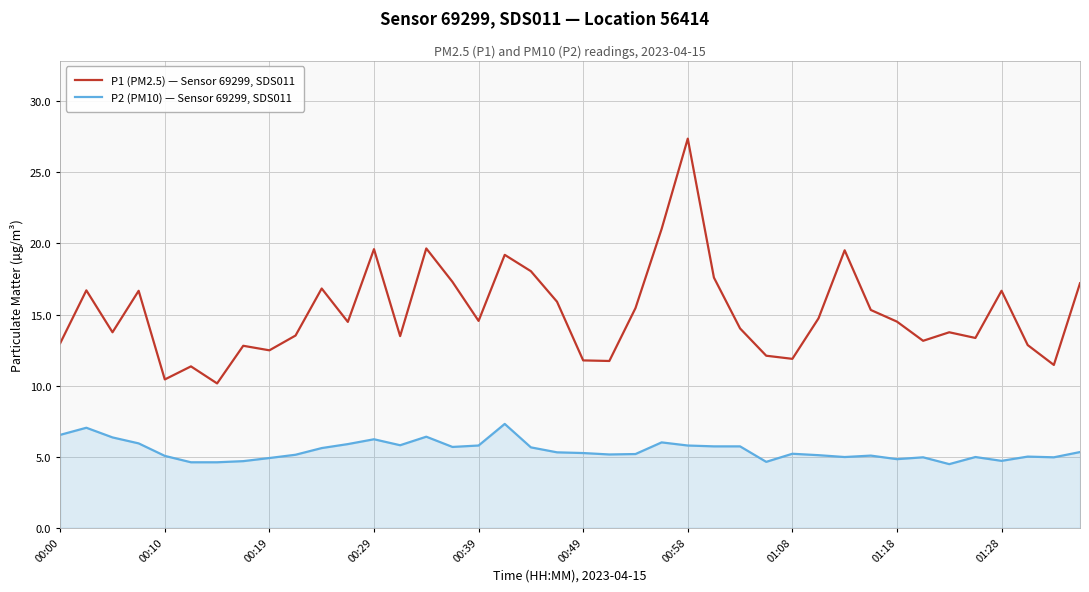

True or false: P1 (PM2.5) — Sensor 69299, SDS011 and P2 (PM10) — Sensor 69299, SDS011 intersect in this chart.

False